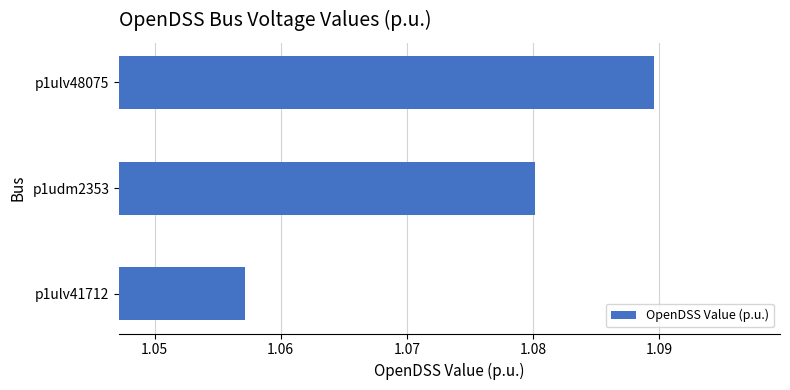

Which label corresponds to the largest value in the chart?

p1ulv48075